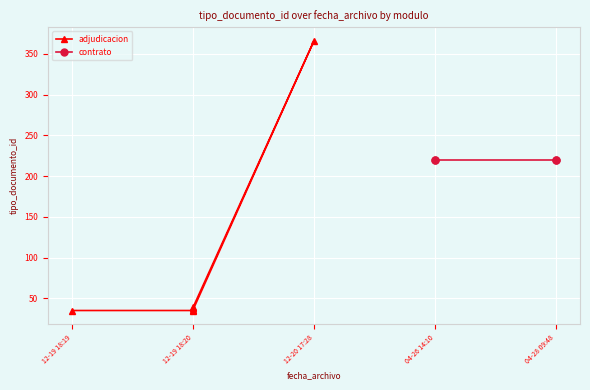

Does the chart display data point markers on the line(s)?

Yes